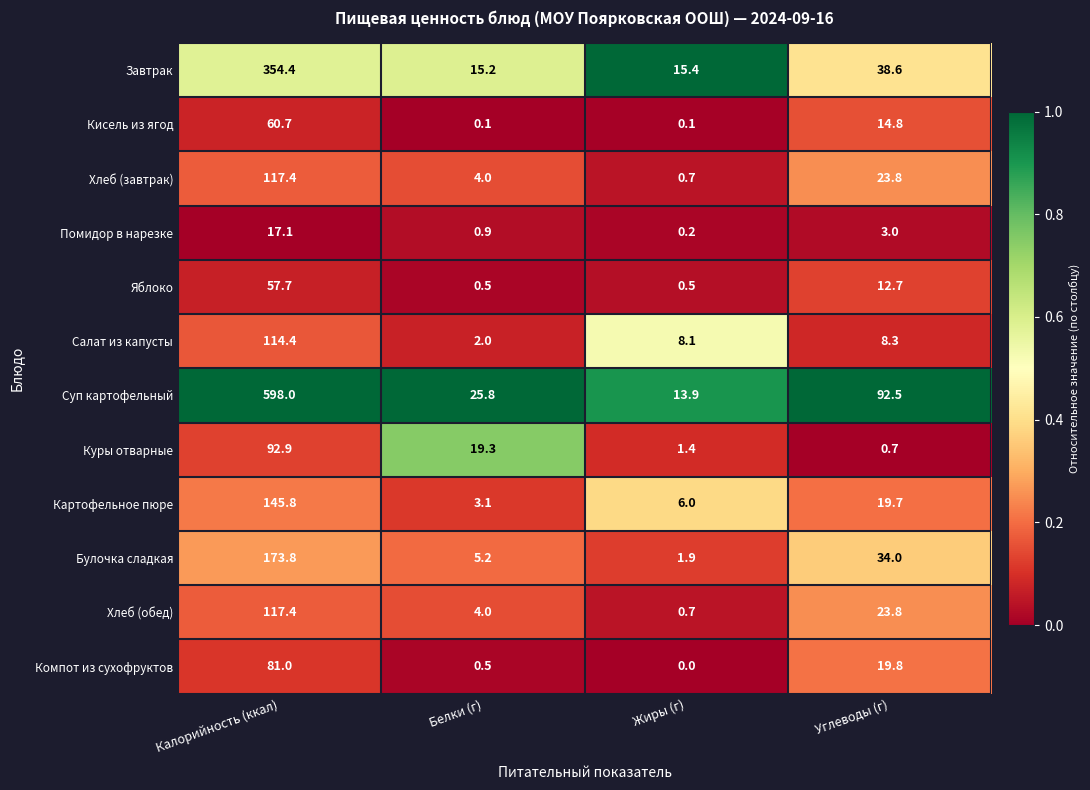

What is the sum of all Картофельное пюре values?

174.6